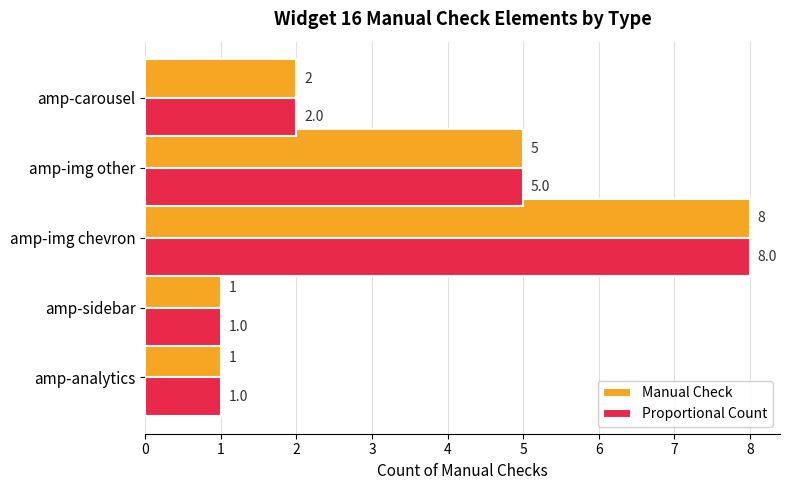

What is the average value of the Proportional Count series?

3